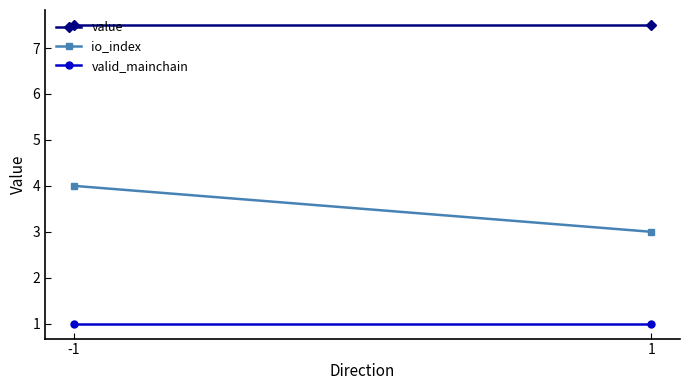

Read the valid_mainchain value at -1.

1.0